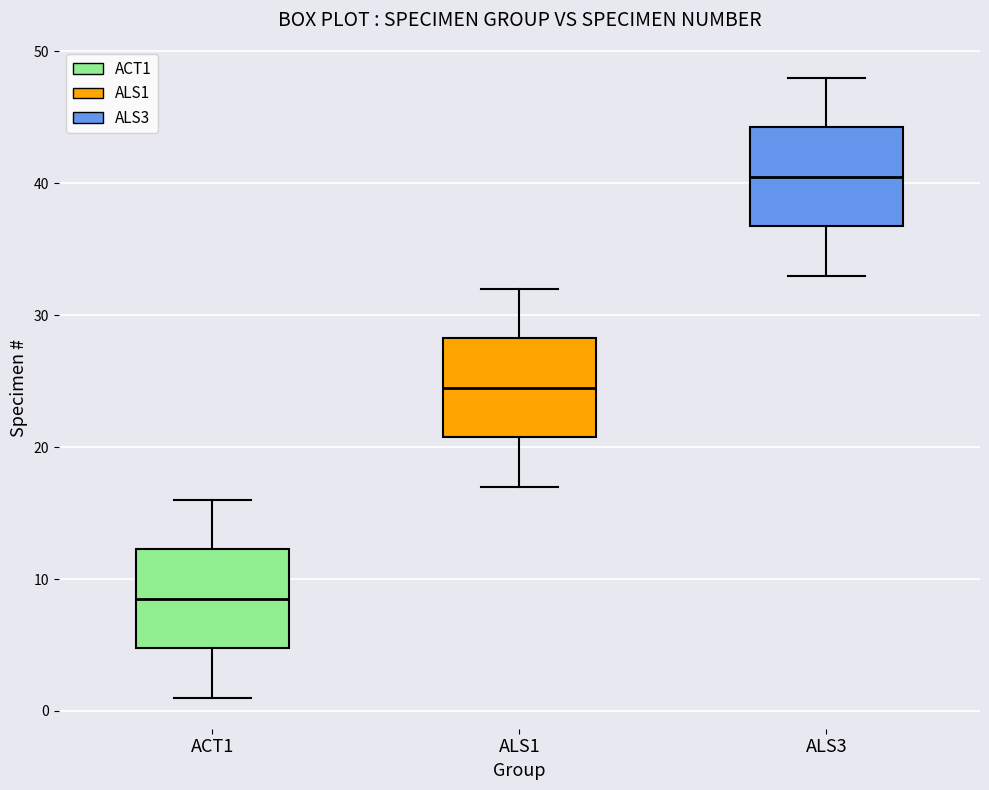

Reading left to right, transcribe this box plot: for each box, give where its median line is, the range the box spans, and where its two whiskers end, as read against the y-axis. The values are not printed on the chart, so give them approximately, as read against the axis.

ACT1: median 9, box 5 to 12, whiskers 1 to 16
ALS1: median 25, box 21 to 28, whiskers 17 to 32
ALS3: median 41, box 37 to 44, whiskers 33 to 48